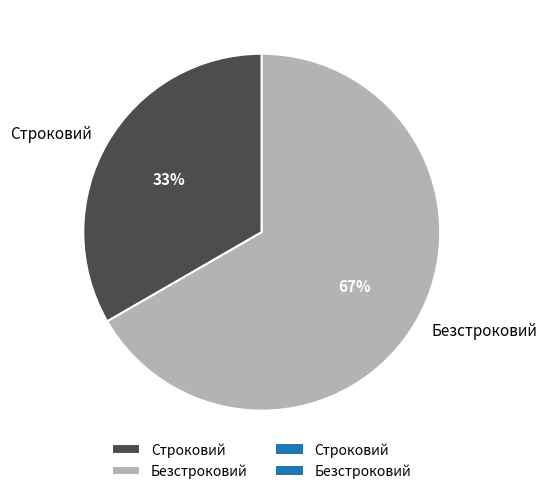

What percentage is the Безстроковий slice, to the nearest percent?

67%